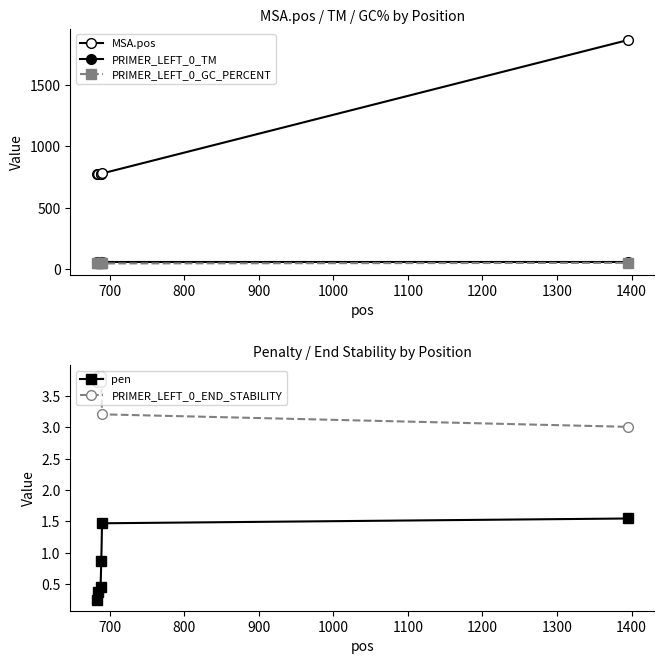

How many values in the MSA.pos series are below 779?

3